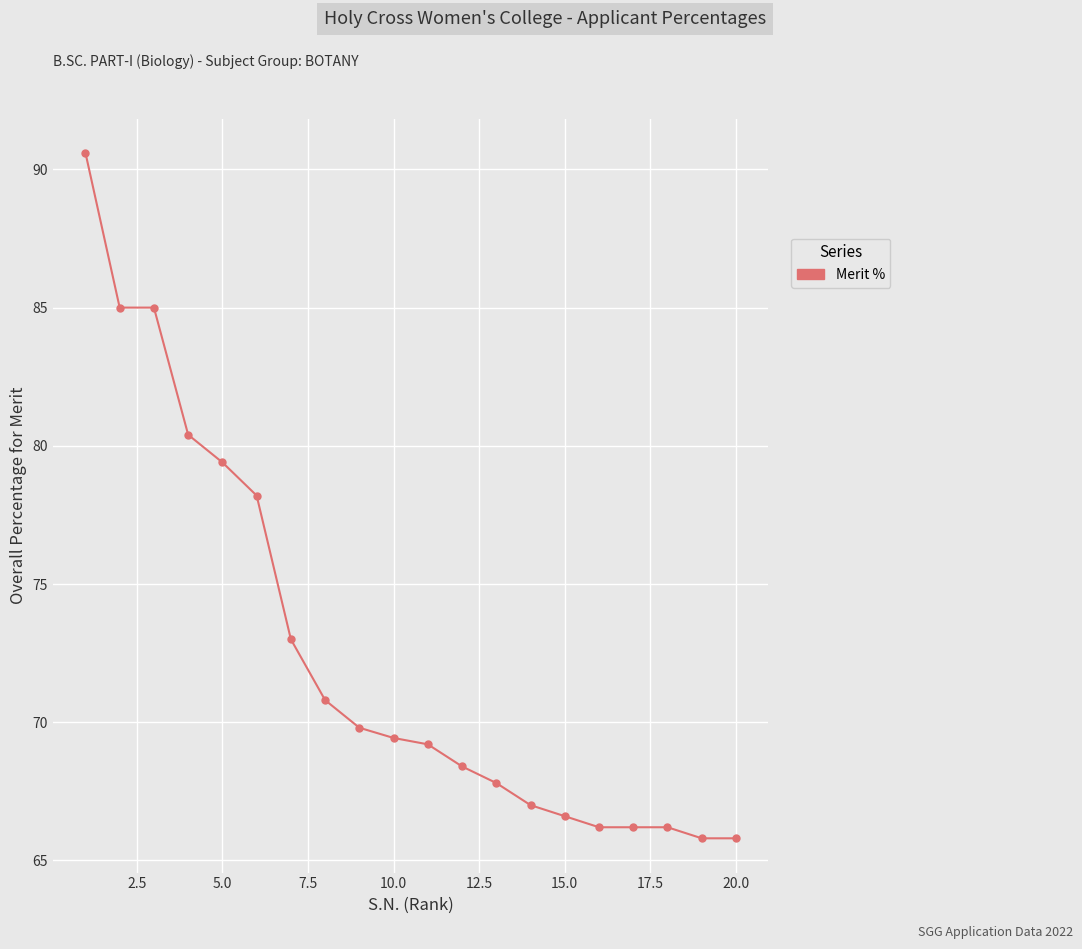

What is the value of the 1st point from the left?

90.6